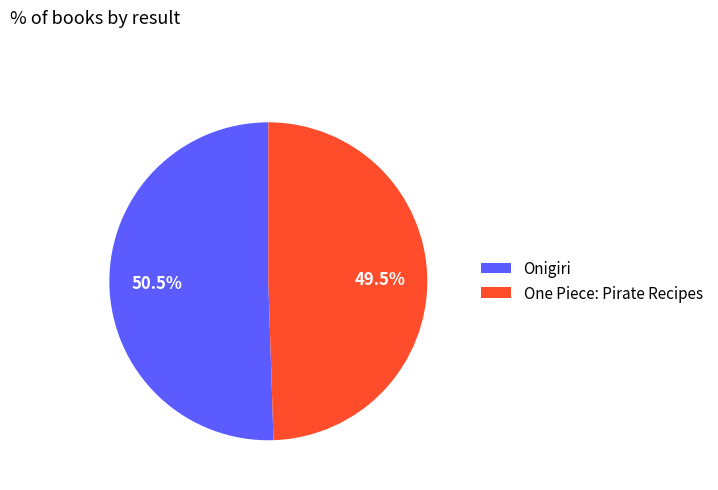

How many segments does this pie chart have?

2